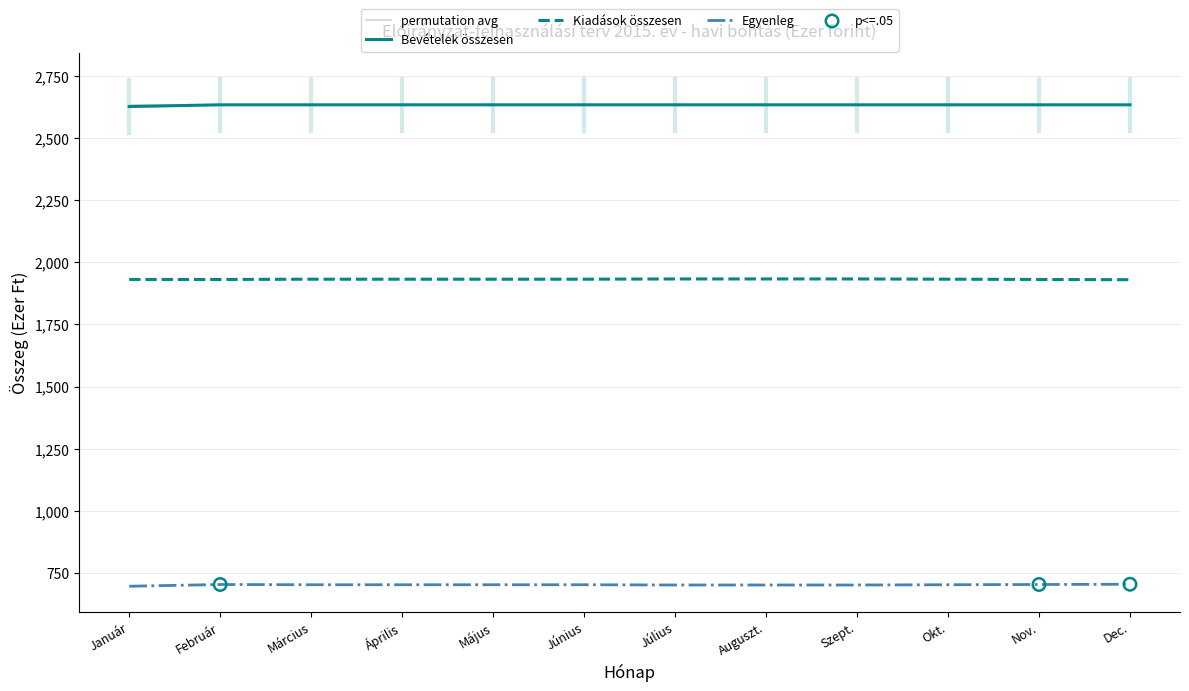

At how many categories does at least one series exceed 1442?

12